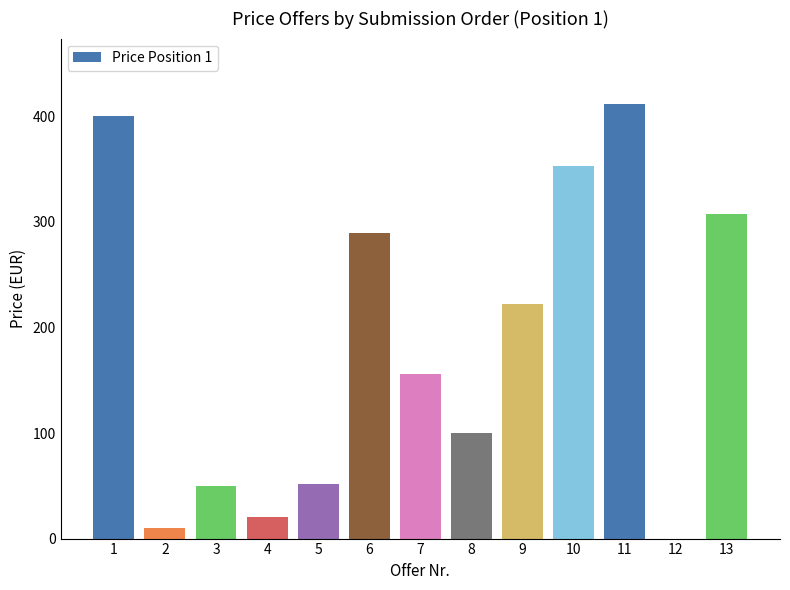

Reading left to right, transcribe all the data shown in this chart.

400.0	10.0	50.0	20.0	52.0	290.0	155.6	100.0	222.0	353.0	412.0	0.0	308.0